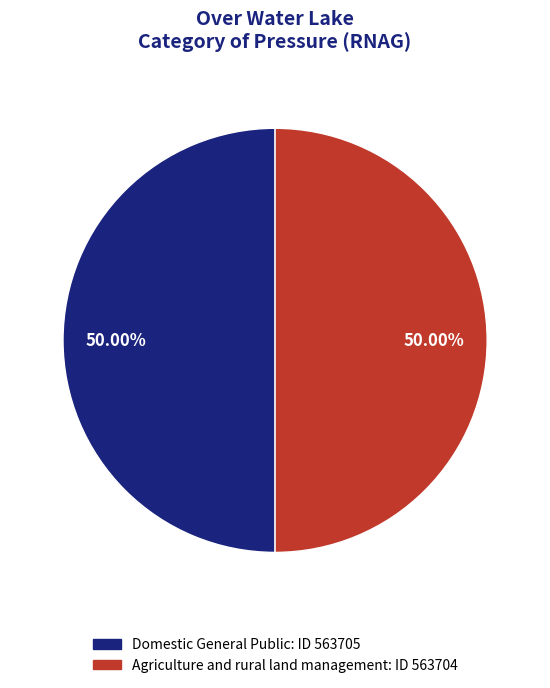

Do Agriculture and rural land management and Domestic General Public together represent more than half of the pie?

Yes